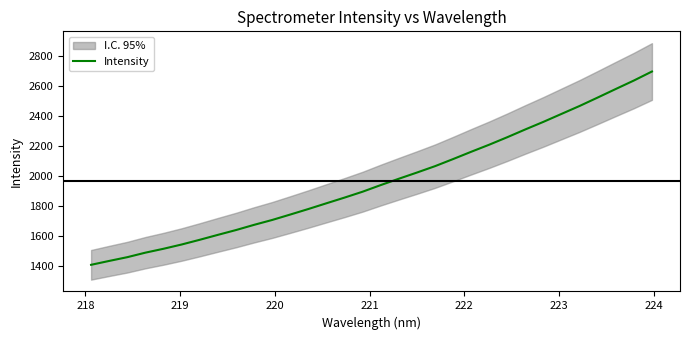

Reading left to right, transcribe all the data shown in this chart.

1410.9	1436.8	1461.8	1491.9	1517.8	1546.3	1577.7	1610.5	1642.5	1677.2	1709.8	1745.9	1782.8	1821.0	1858.9	1898.2	1942.3	1984.5	2025.8	2068.3	2115.6	2164.2	2211.5	2261.4	2313.4	2363.9	2416.8	2469.6	2525.8	2582.7	2639.0	2699.1